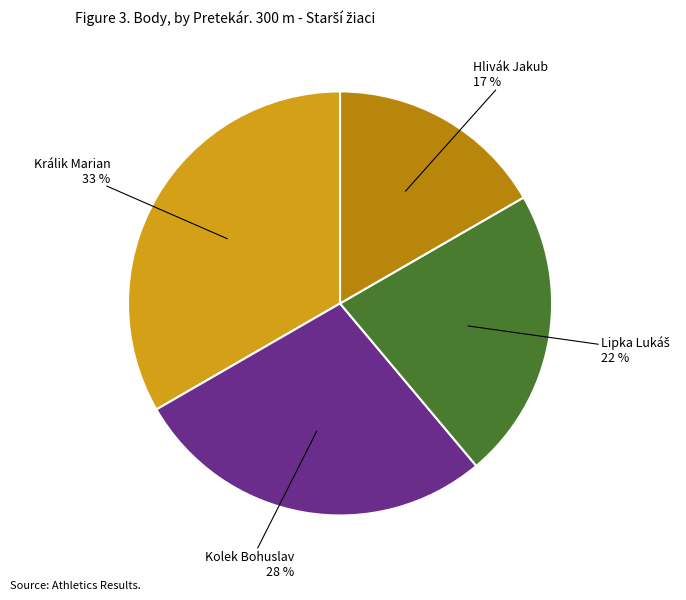

Does any single category account for the majority?

No